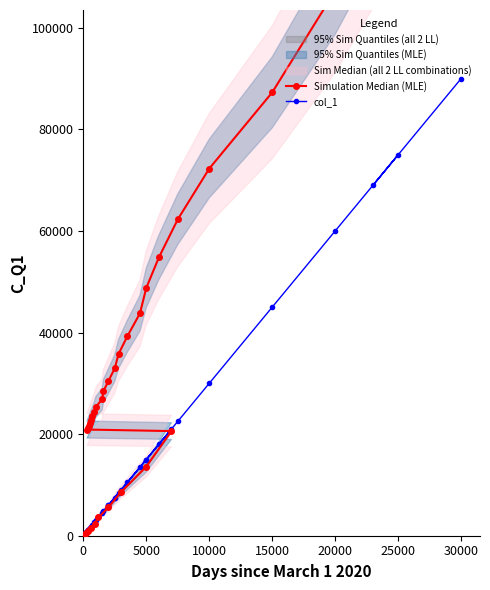

True or false: Simulation Median (MLE) has more than 1 interior local peaks.

False